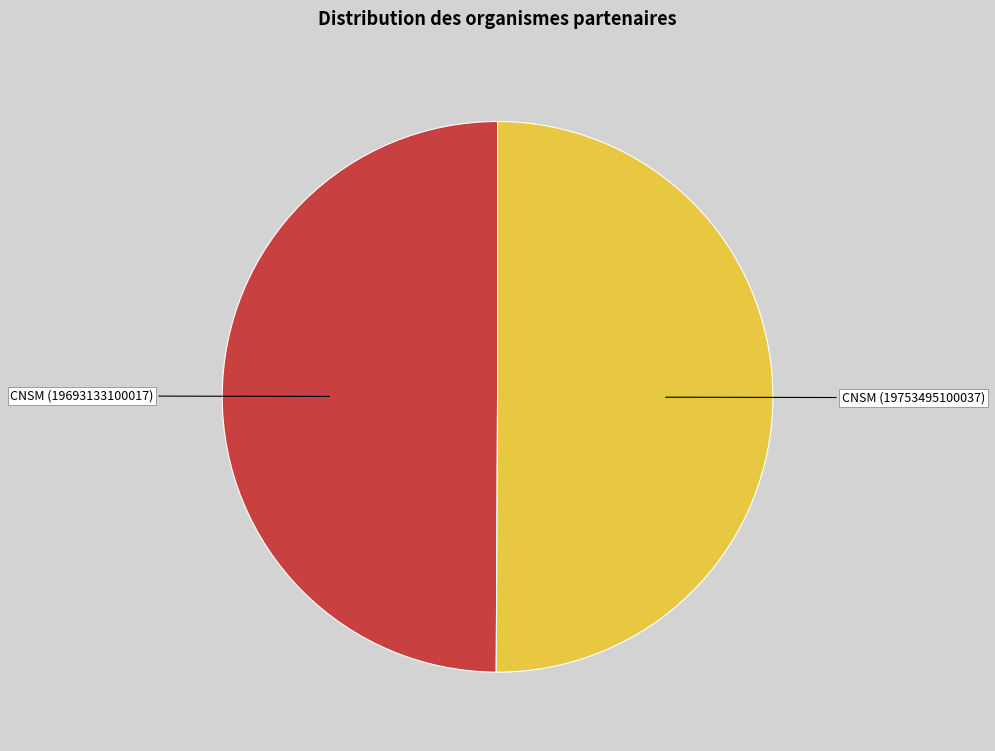

Which category accounts for the majority?

CONSERVATOIRE NATIONAL SUPERIEUR DE MUSIQUE (SIRET: 19753495100037)